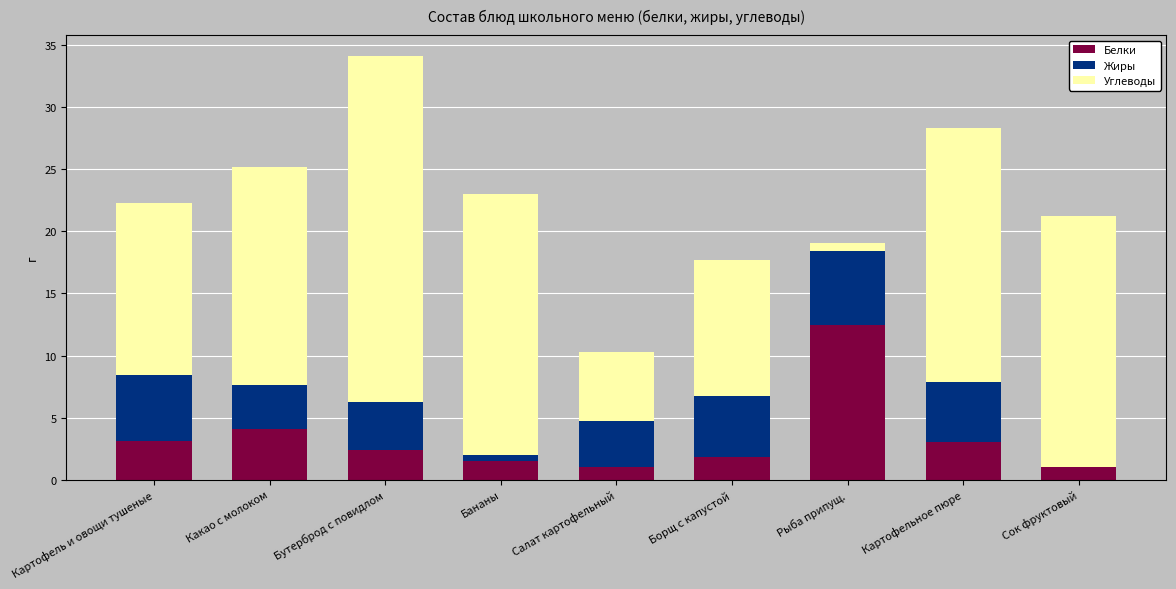

The Белки series shows 1.0 at Сок фруктовый. True or false?

True